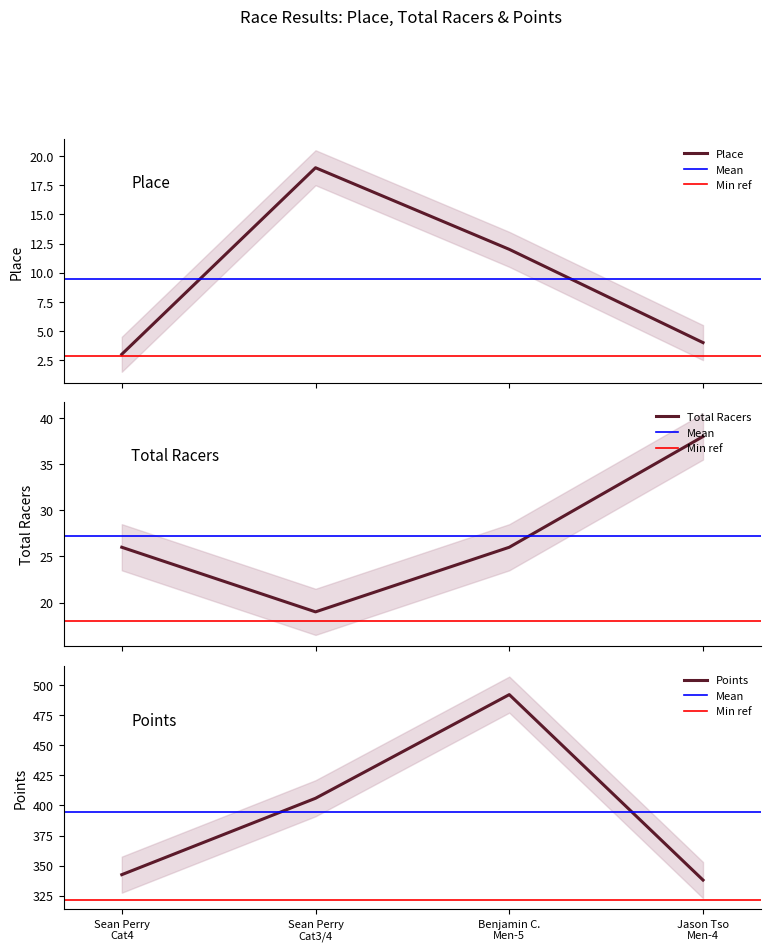

How many lines are shown in the chart?

3